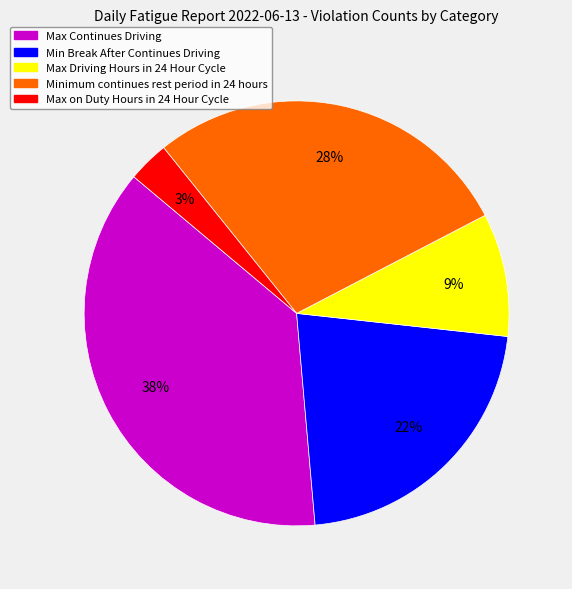

To the nearest percent, what portion does Min Break After Continues Driving represent?

22%